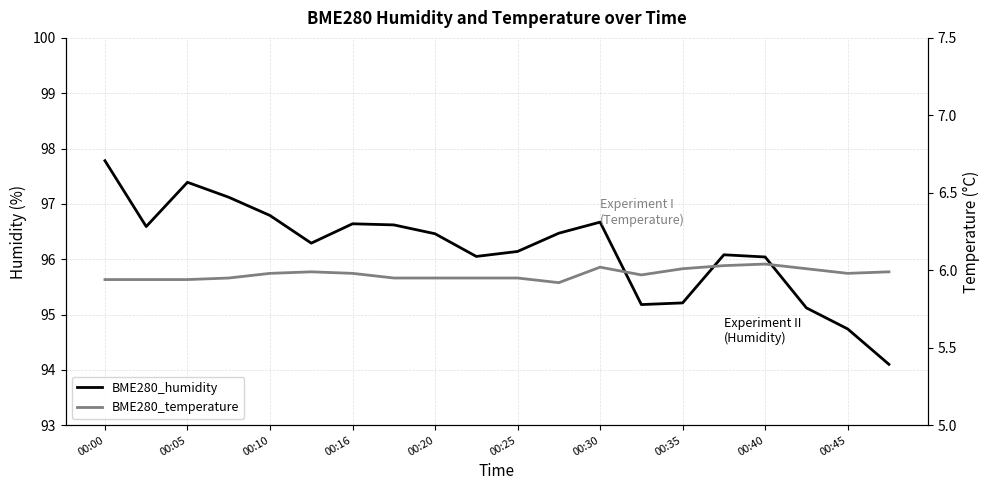

Is it true that BME280_temperature equals 6.0 at 00:35?

True